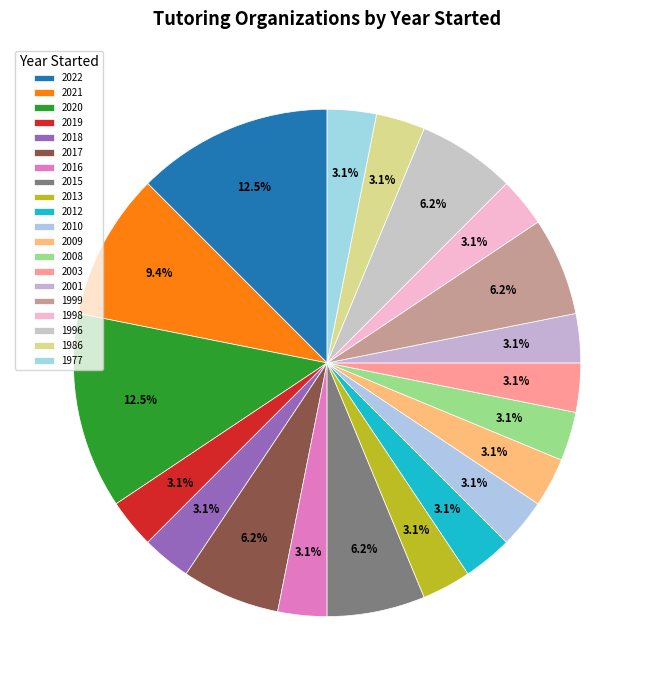

To the nearest percent, what is the average slice percentage?

5%